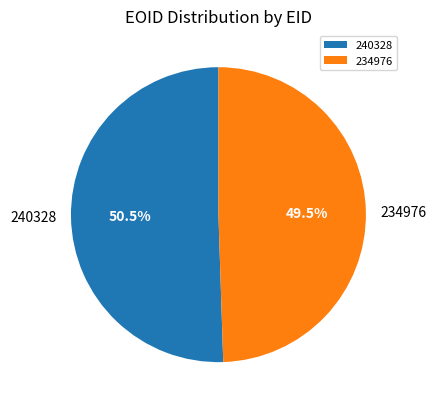

Count the number of slices in the pie.

2